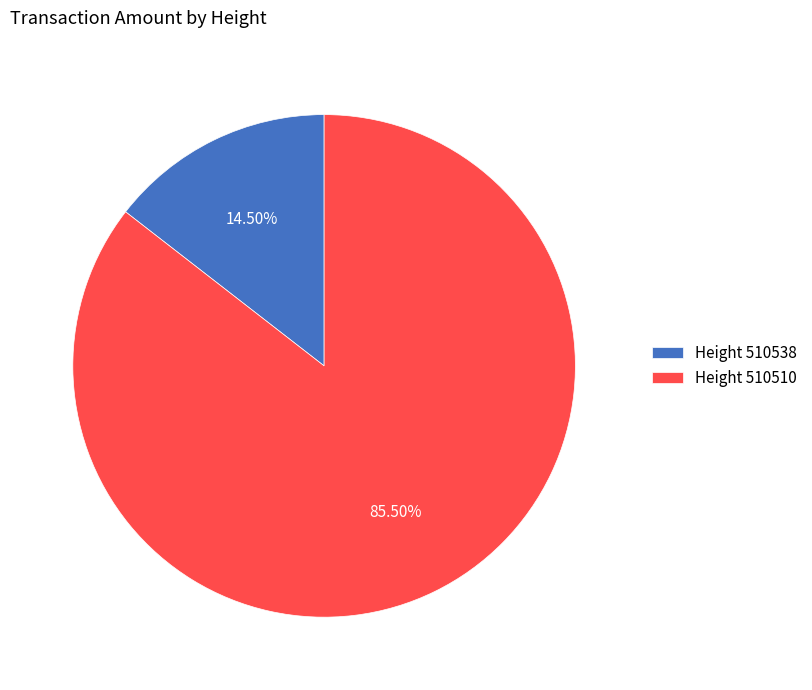

Between Height 510510 and Height 510538, which is larger?

Height 510510